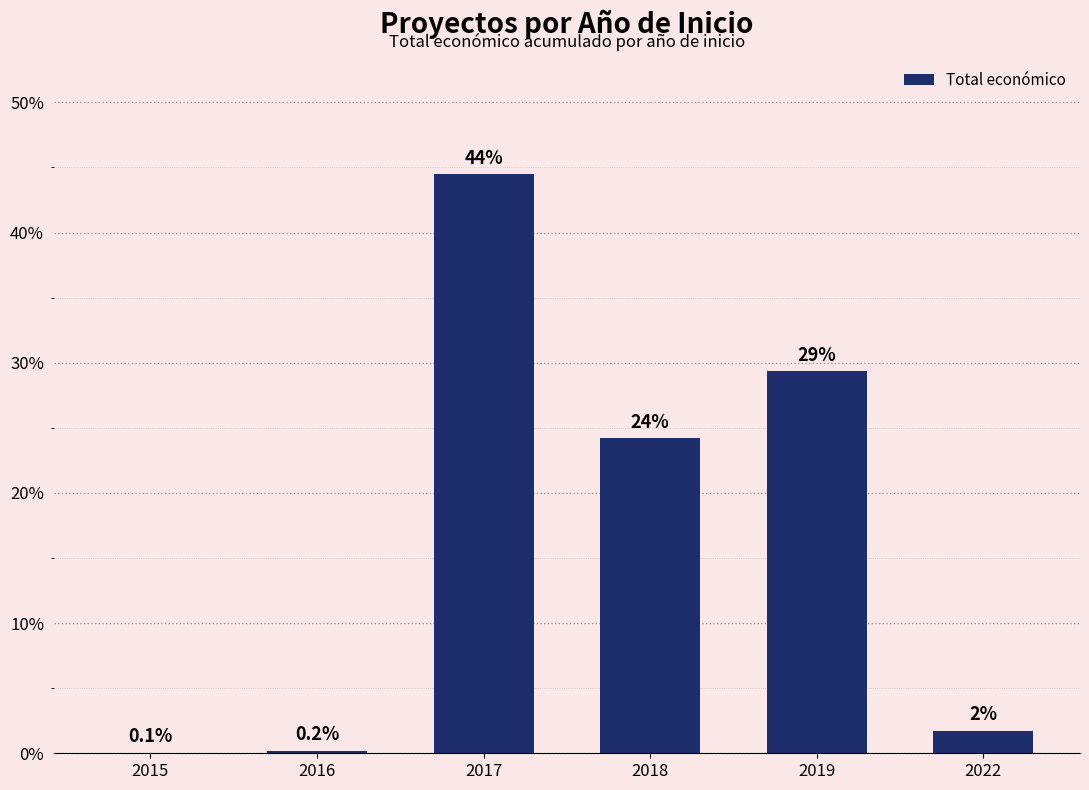

List the labels in order of value, smallest first.

2015, 2016, 2022, 2018, 2019, 2017